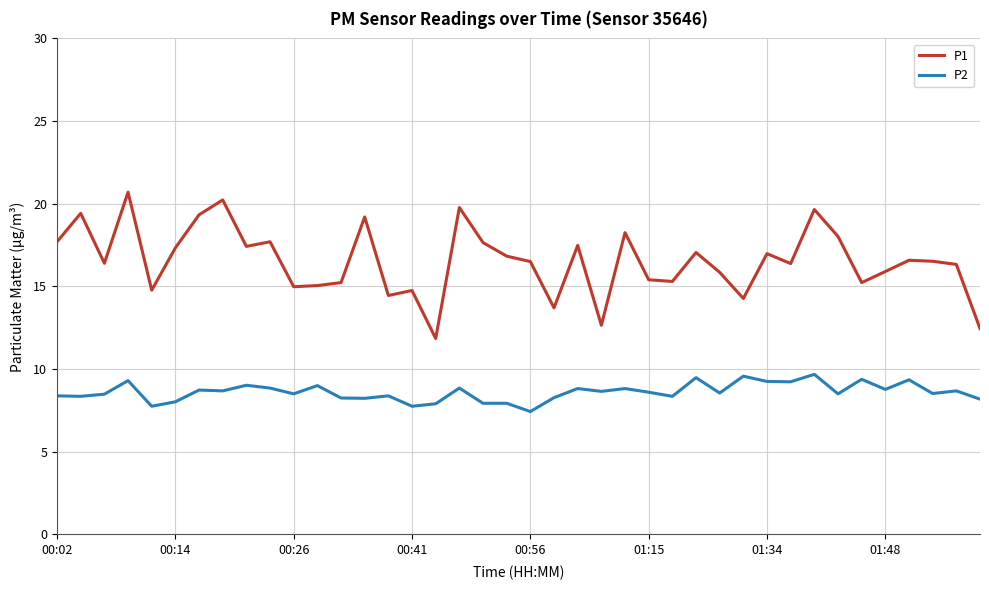

True or false: P2 and P1 intersect in this chart.

False